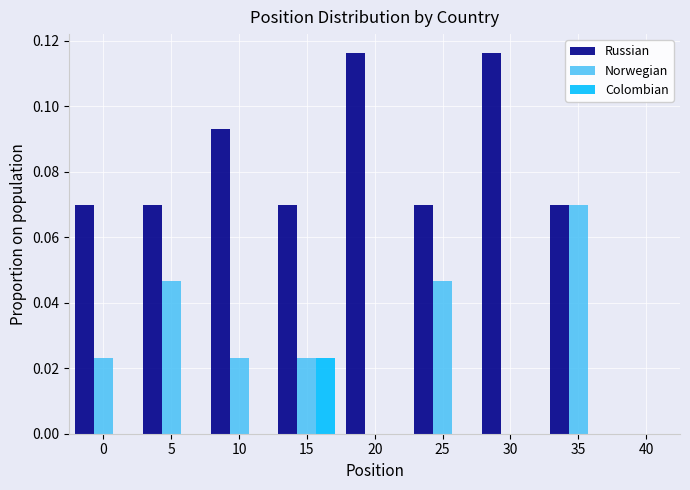

Which series has the largest total across all categories?

Russian